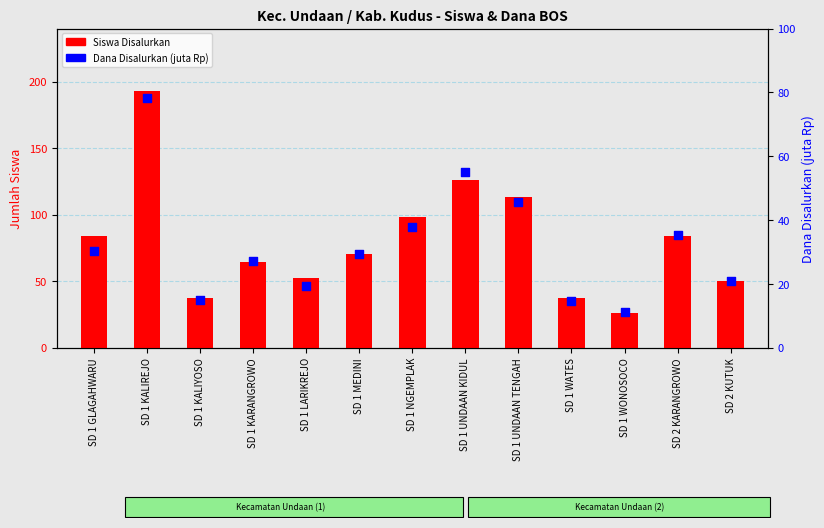

Which series reaches the minimum Y coordinate?

Dana Disalurkan (juta Rp)